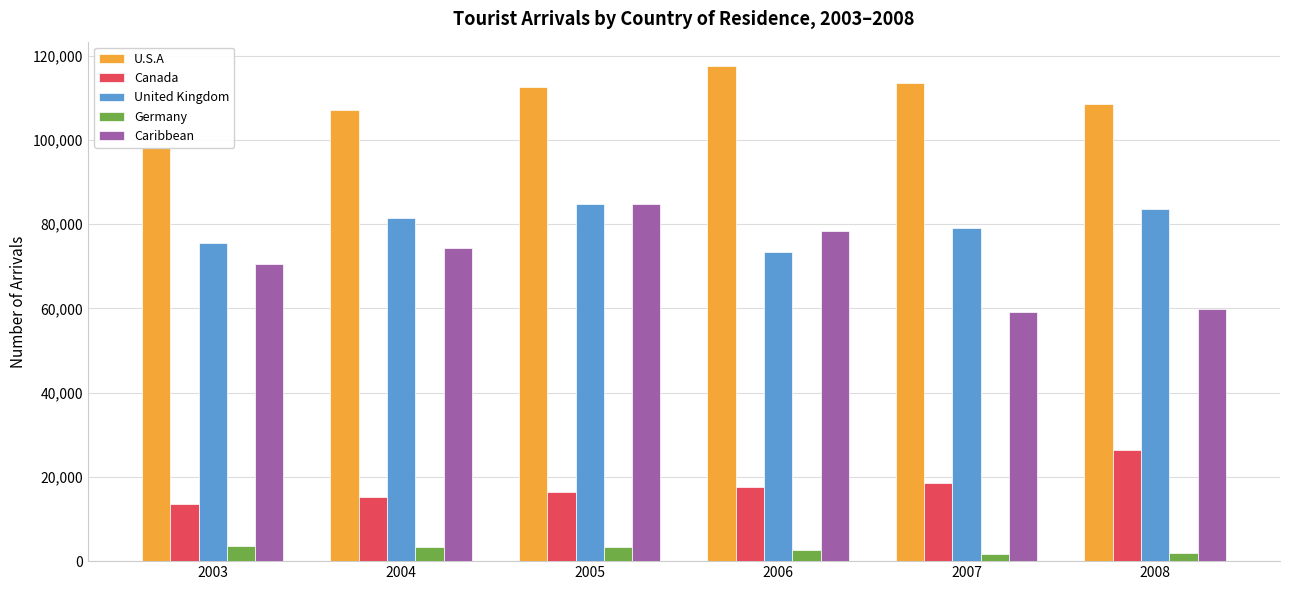

Which series changed the most between 2003 and 2005?

U.S.A